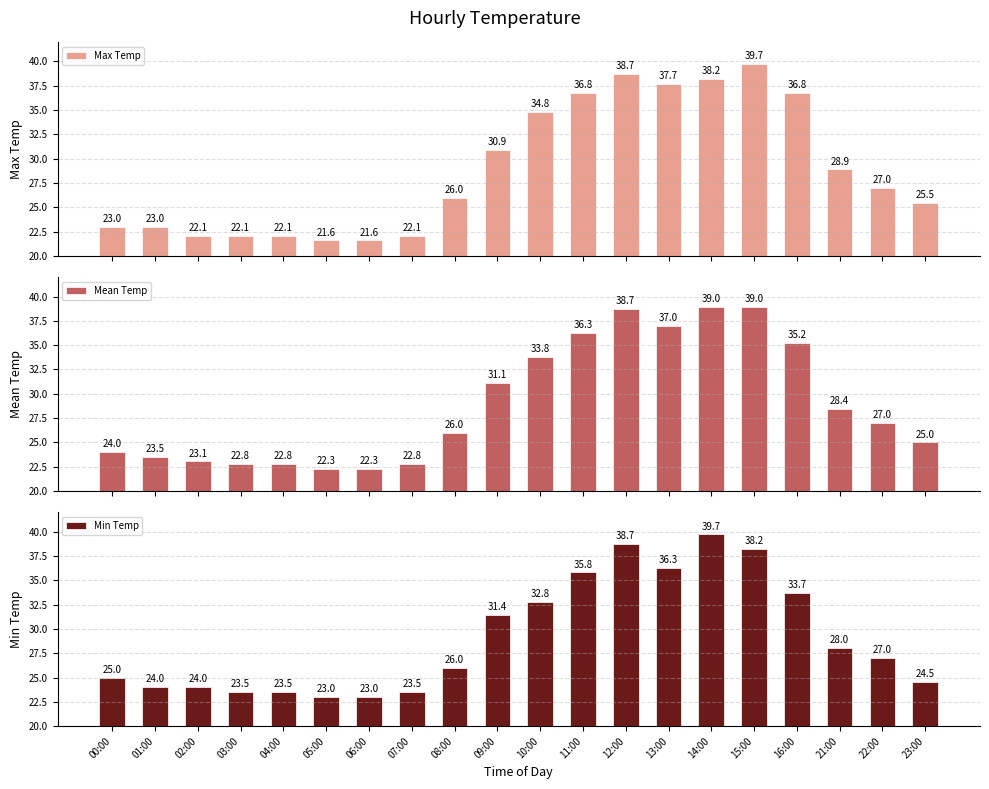

What is the spread (max minus min) of values at 14:00?

1.5